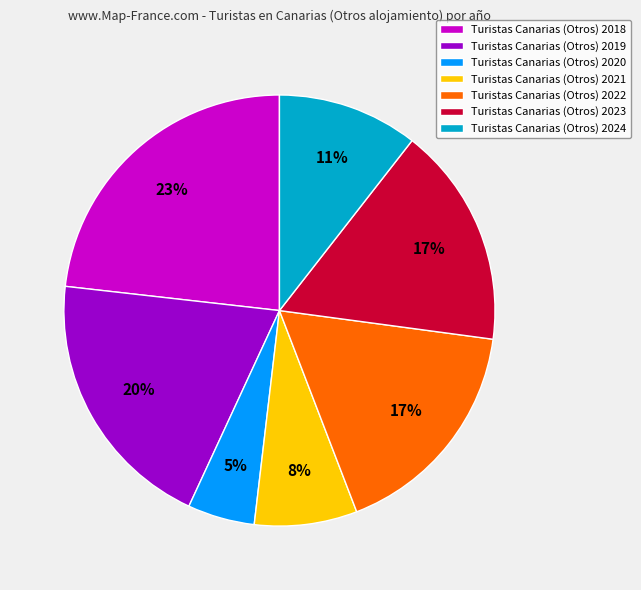

Does Turistas Canarias (Otros) 2024 represent more than half of the total?

No